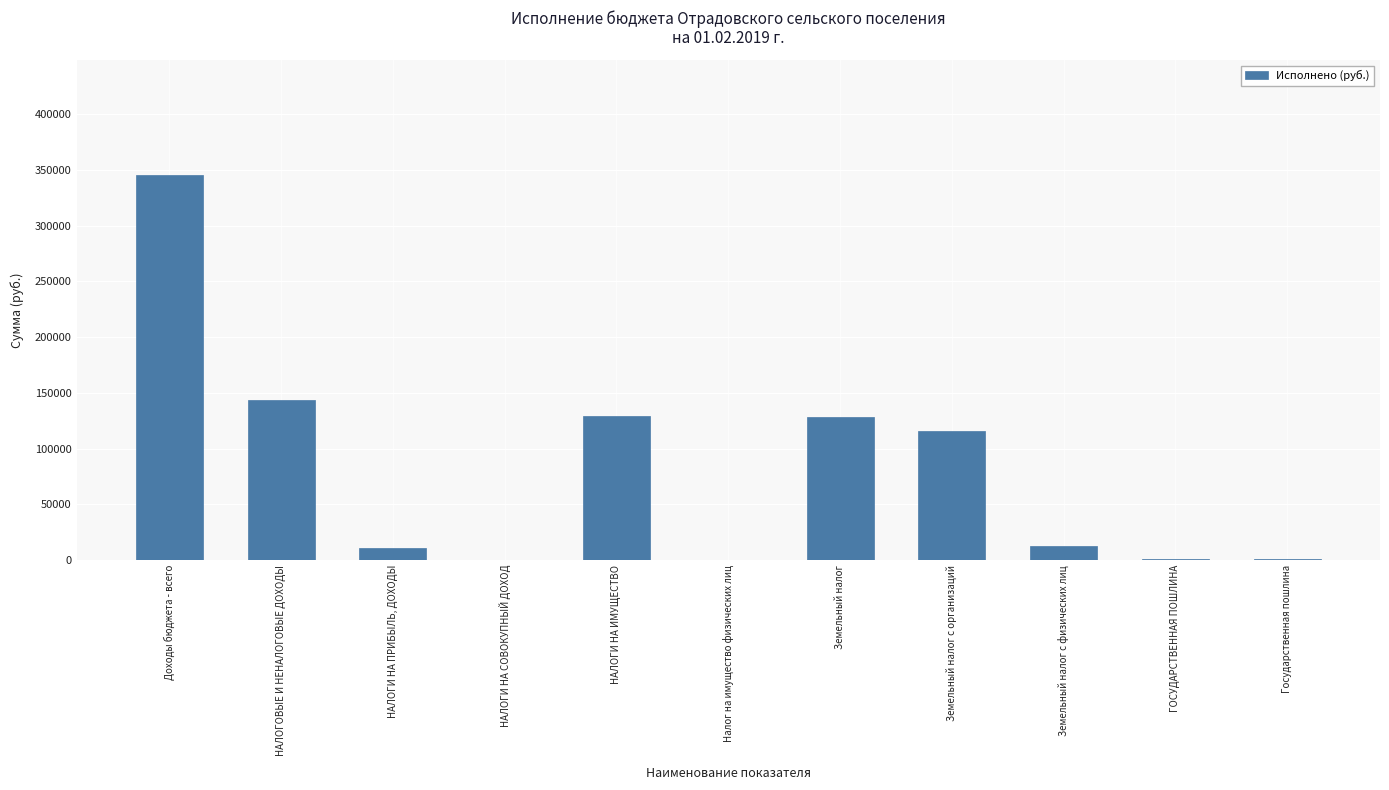

Is it true that the value at НАЛОГИ НА СОВОКУПНЫЙ ДОХОД is -143270.7?

False